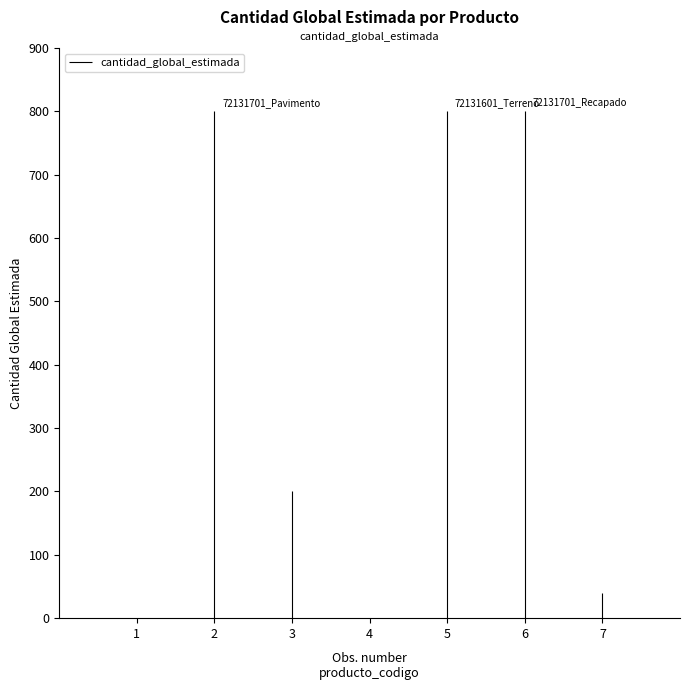

Rank the categories by value from lowest to highest.

72131701_Cartel, 72131601_Limpieza, 72102905_Relleno, 72101703_Cordon, 72131701_Pavimento, 72131601_Terreno, 72131701_Recapado